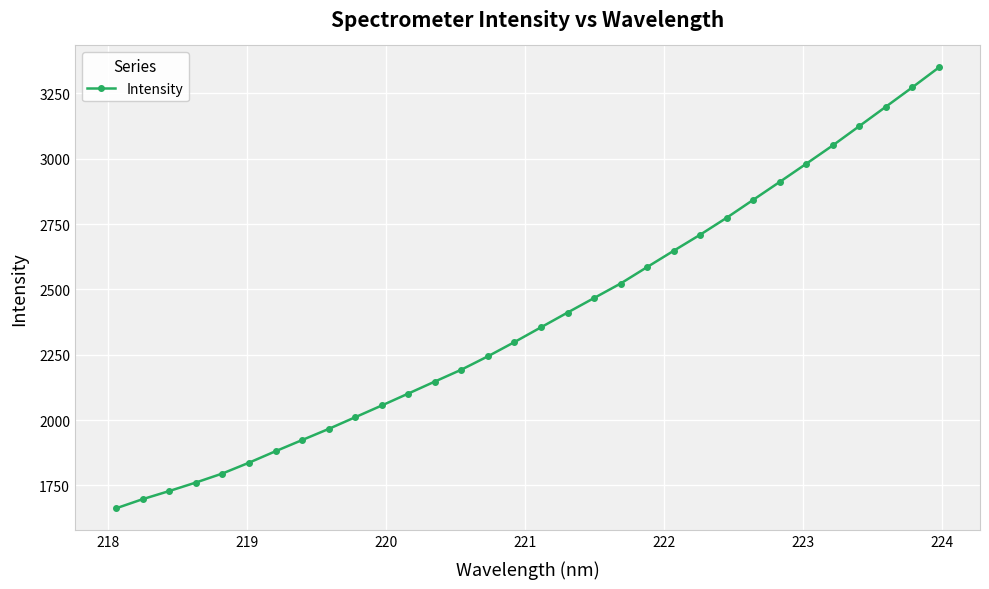

True or false: there are more than 2 points higher than both neighbors.

False